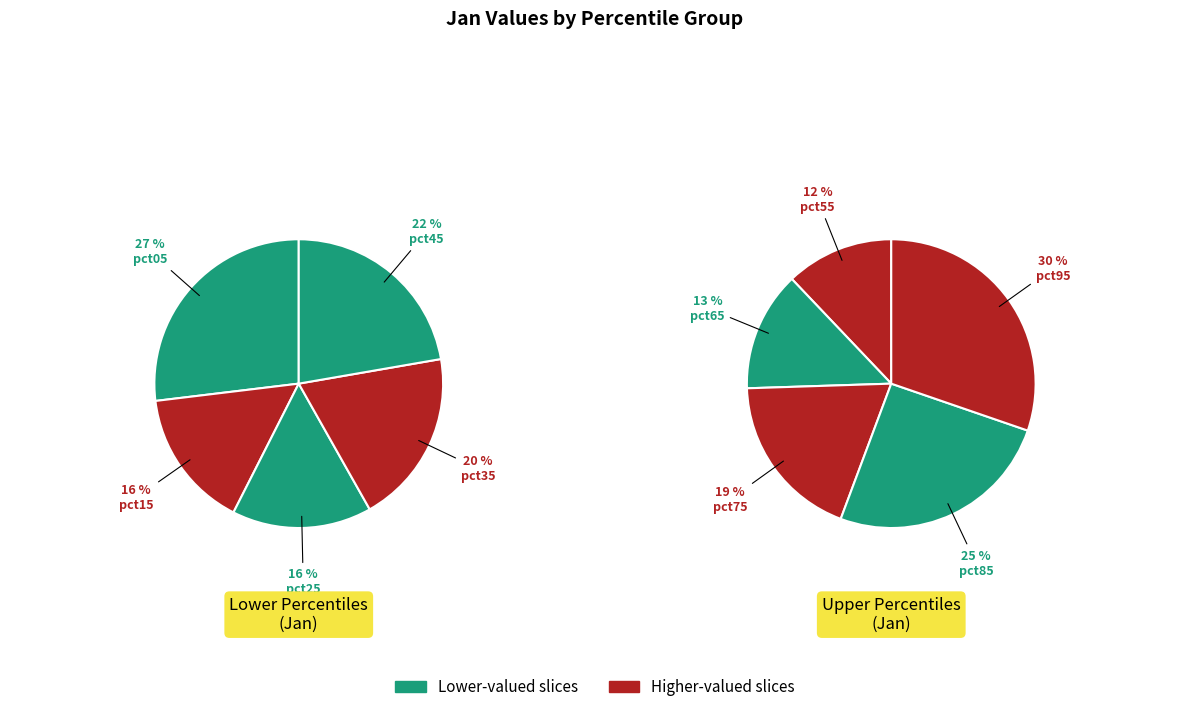

True or false: pct85 accounts for 25% of the total.

False